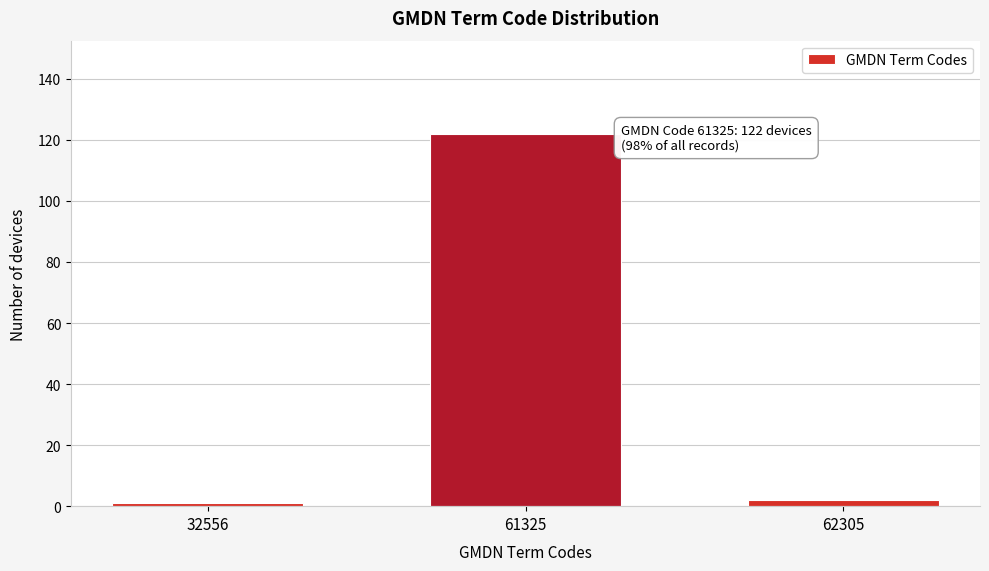

Reading right to left, transcribe all the data shown in this chart.

2	122	1